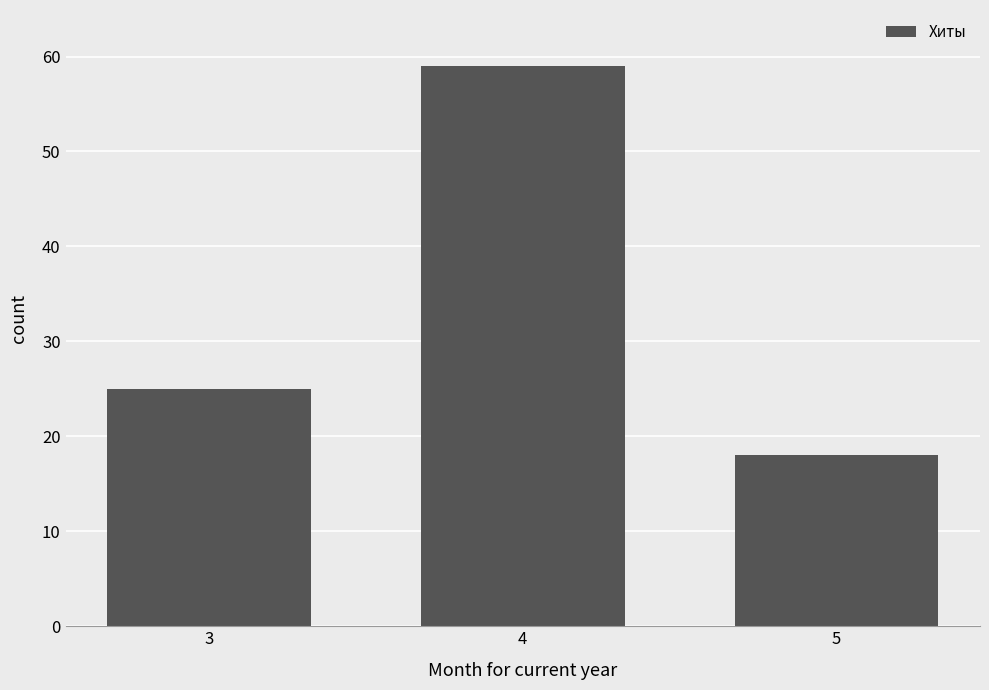

What is the smallest value displayed?

18